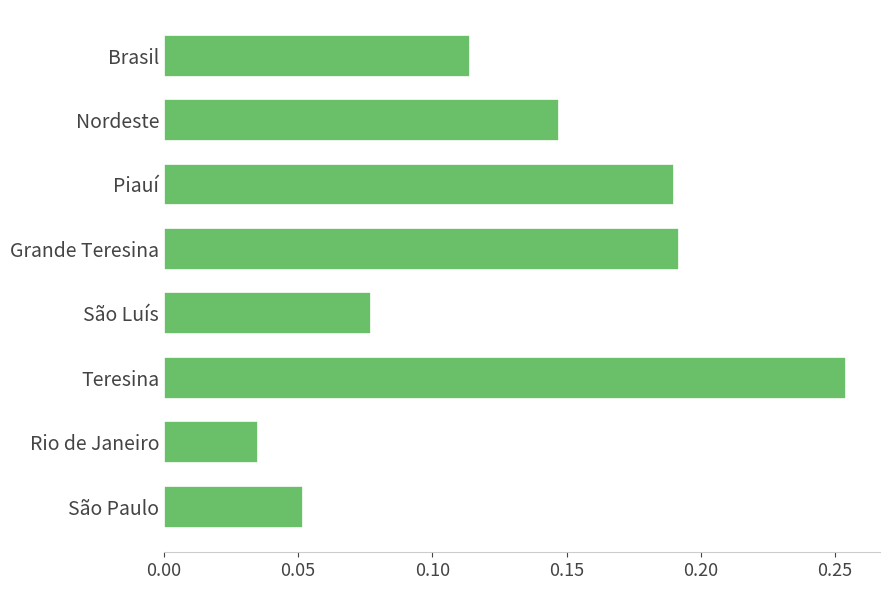

How many values are between 0 and 1?

8